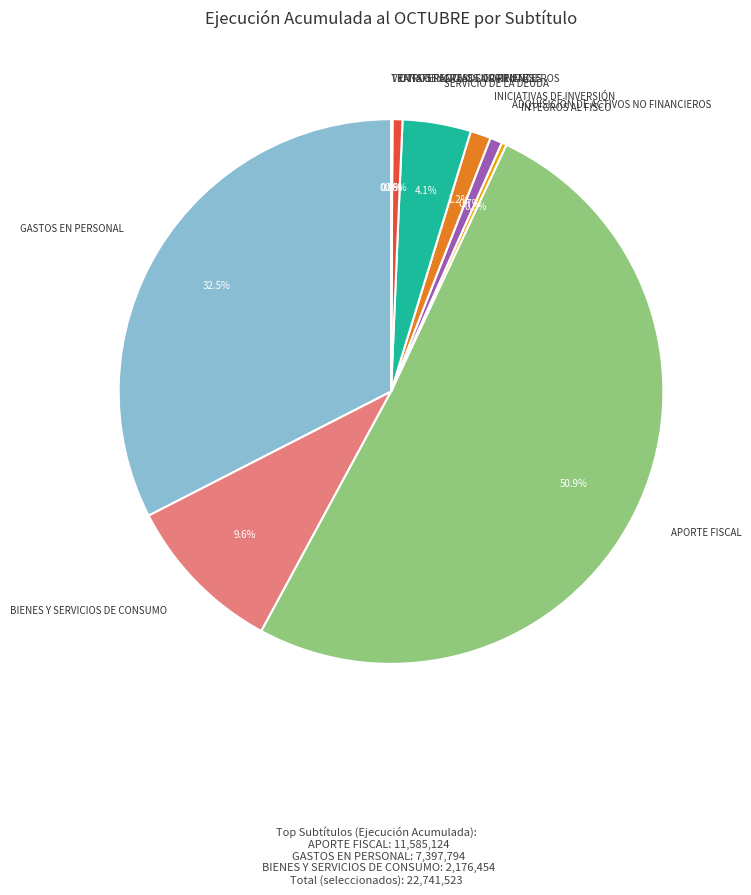

Which slice is the largest?

APORTE FISCAL